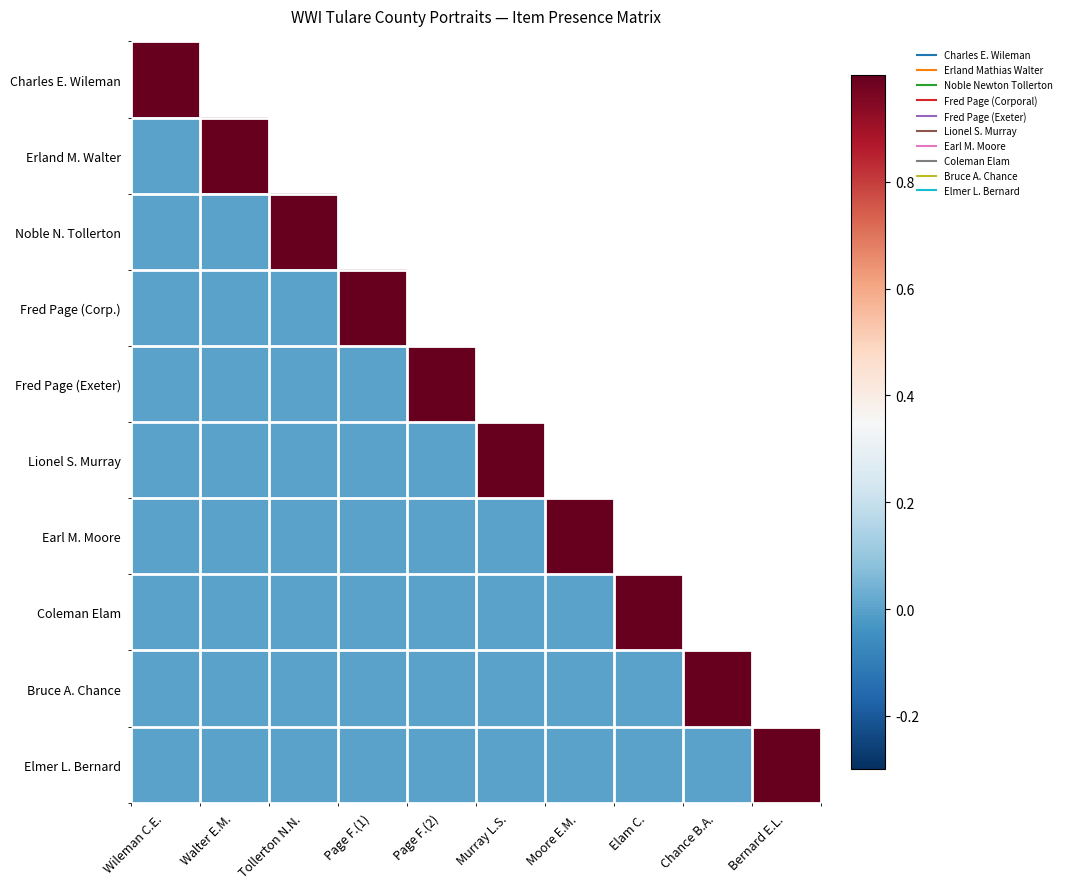

At which category is the sum across all series the highest?

Wileman C.E.